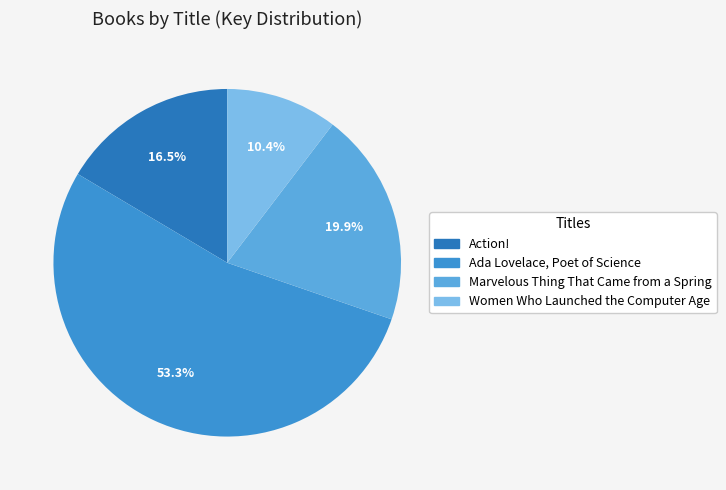

To the nearest percent, what is the average slice percentage?

25%